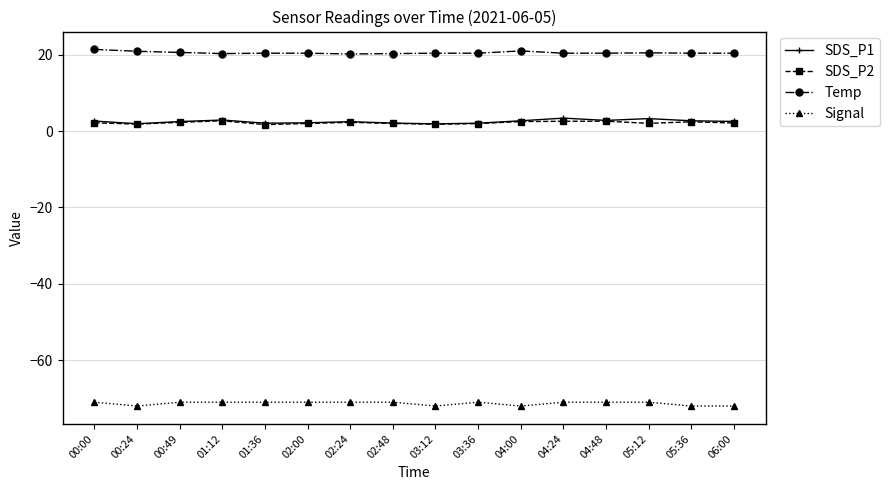

What is the spread (max minus min) of values at 04:24?

91.4